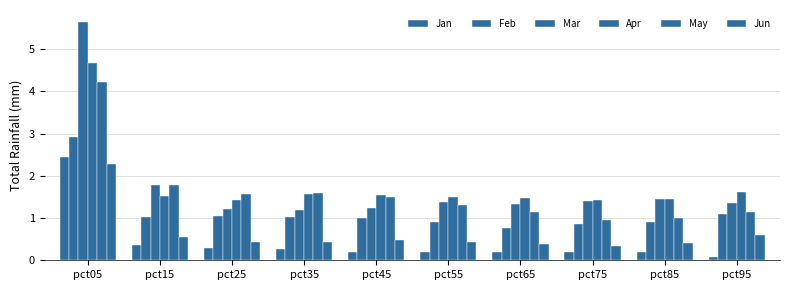

Which category has the highest value in the Jan series?

pct05